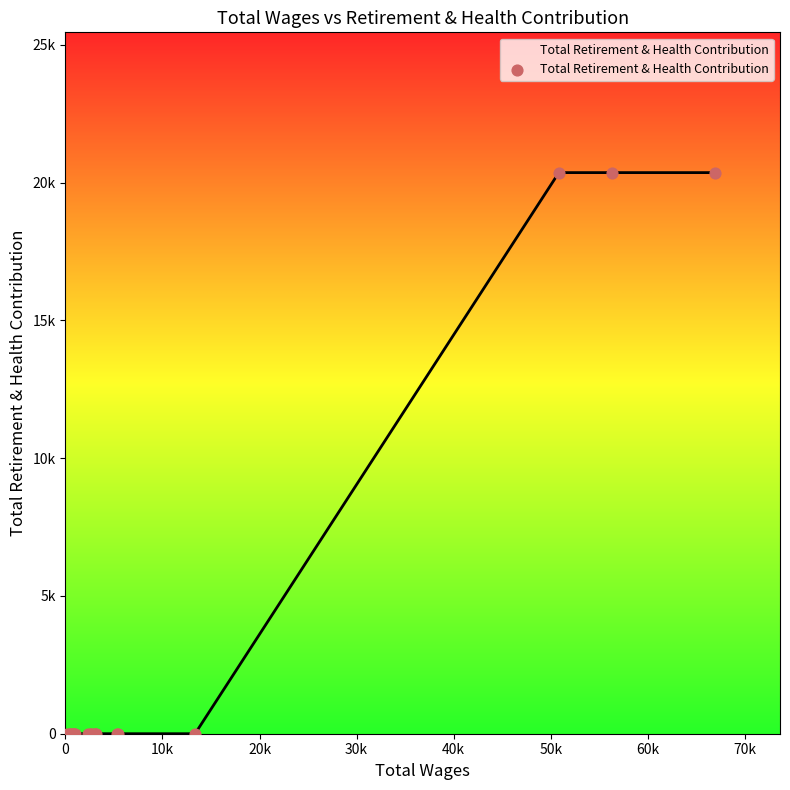

Is this an area chart (filled region under the line)?

Yes